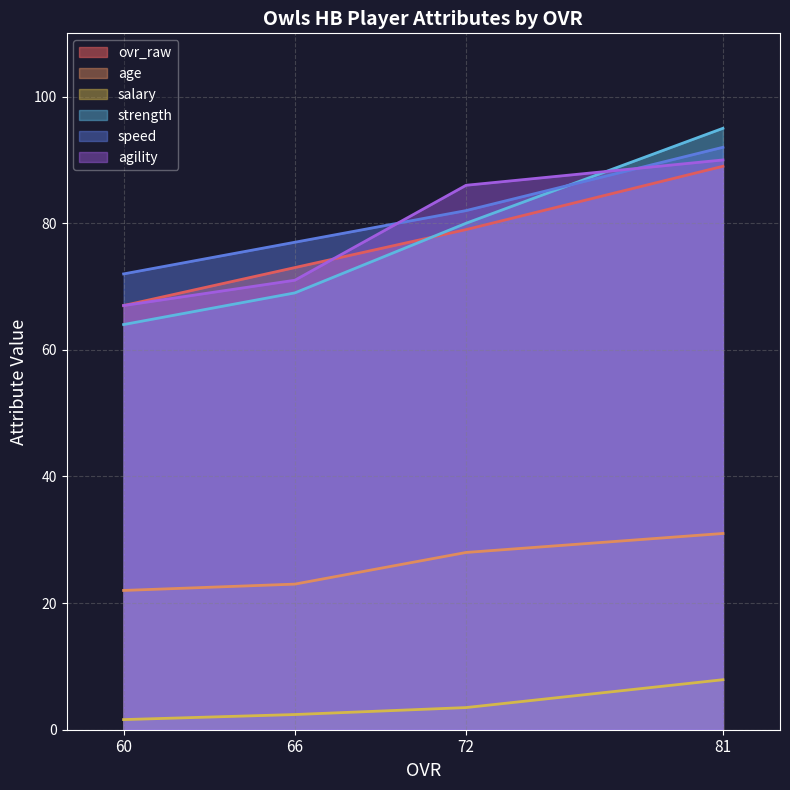

Which series has the largest total across all categories?

speed